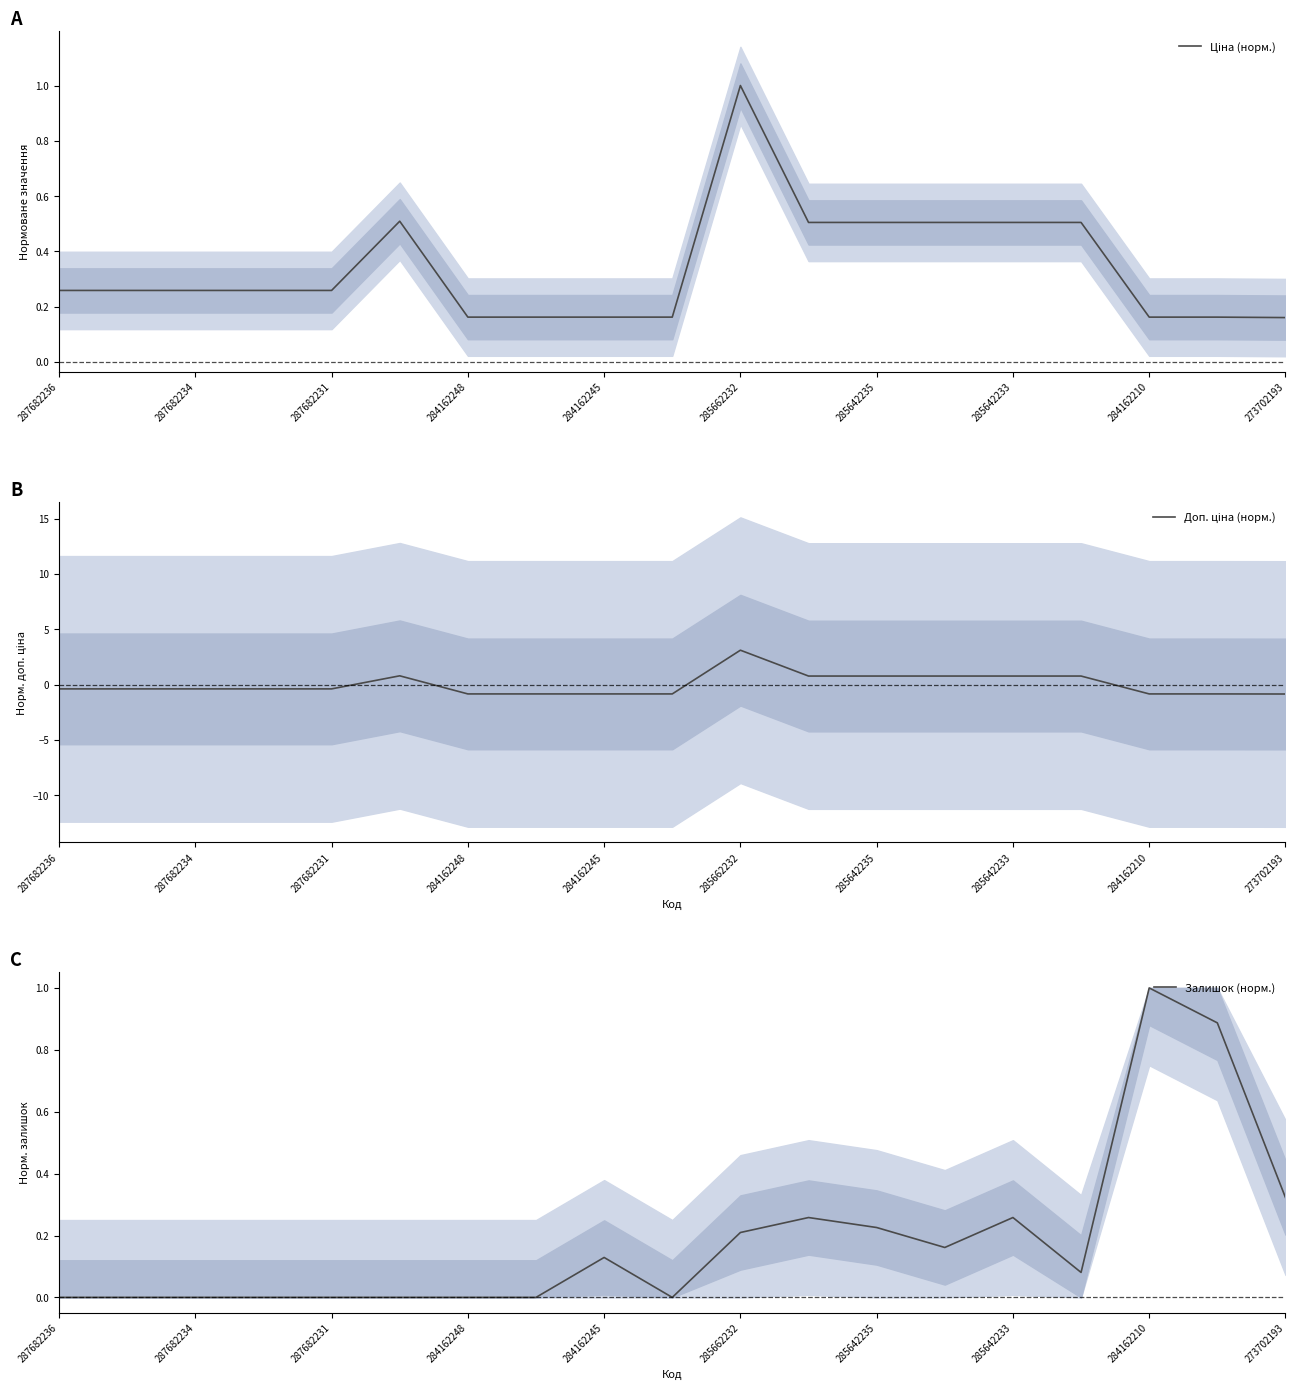

How many negative values does the Доп. ціна (норм.) series have?

12